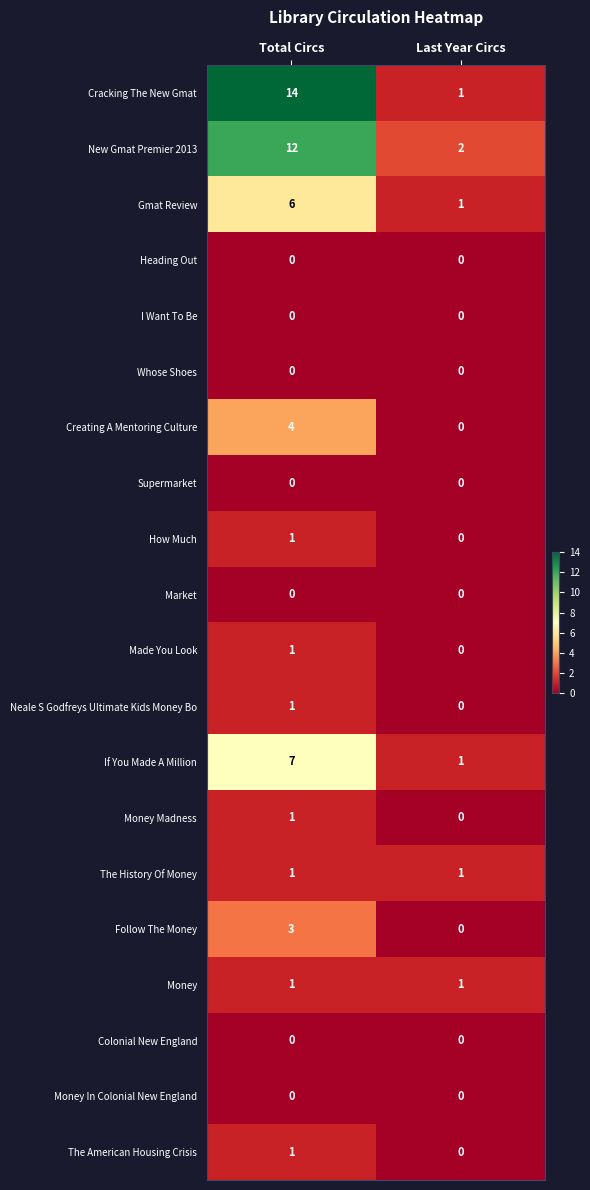

What is the highest value of the New Gmat Premier 2013 series?

12